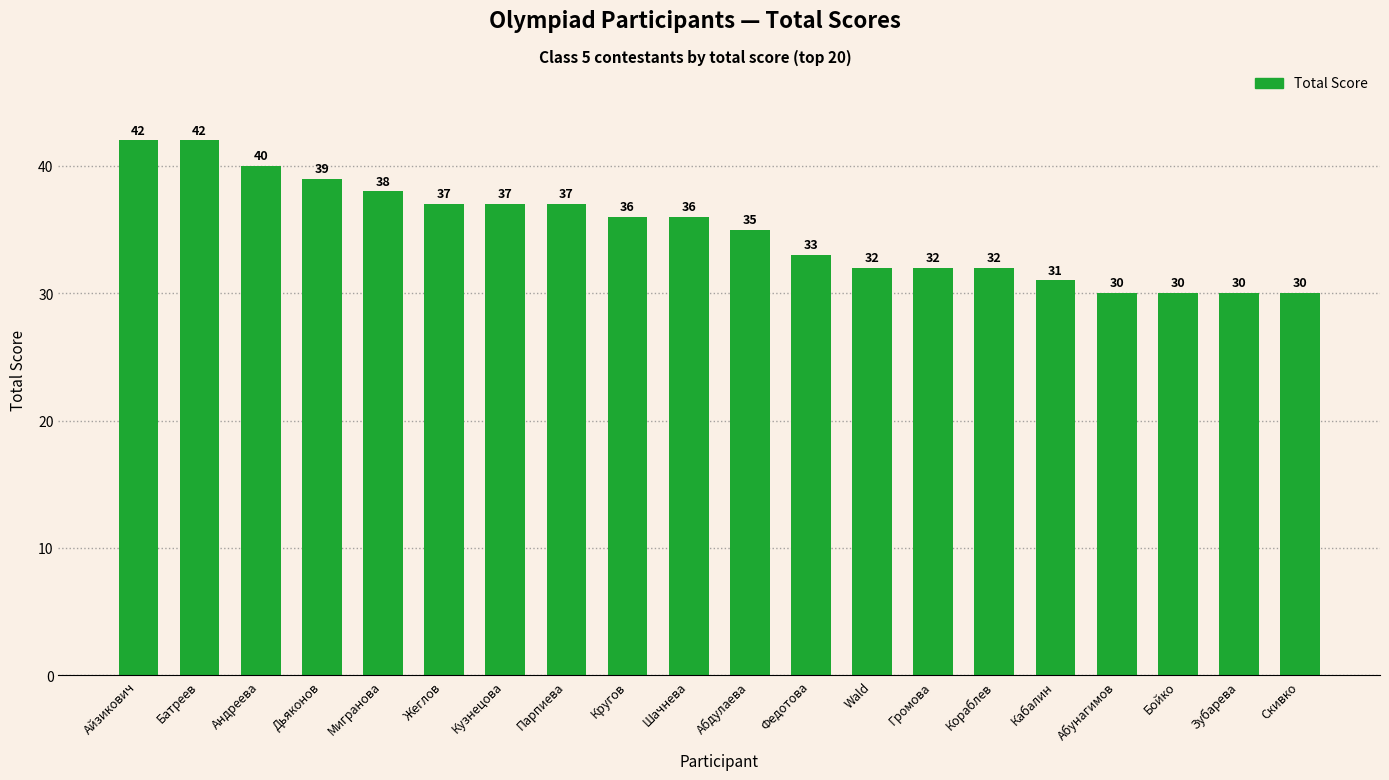

Between Шачнева and Кабалин, which is larger?

Шачнева